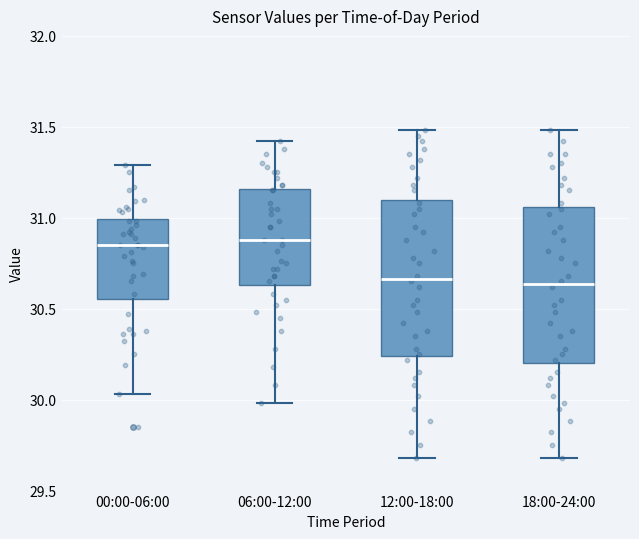

Reading left to right, transcribe this box plot: for each box, give where its median line is, the range the box spans, and where its two whiskers end, as read against the y-axis. The values are not printed on the chart, so give them approximately, as read against the axis.

00:00-06:00: median 30.85, box 30.55 to 31.00, whiskers 30.05 to 31.30
06:00-12:00: median 30.90, box 30.65 to 31.15, whiskers 30.00 to 31.40
12:00-18:00: median 30.65, box 30.25 to 31.10, whiskers 29.70 to 31.50
18:00-24:00: median 30.65, box 30.20 to 31.05, whiskers 29.70 to 31.50